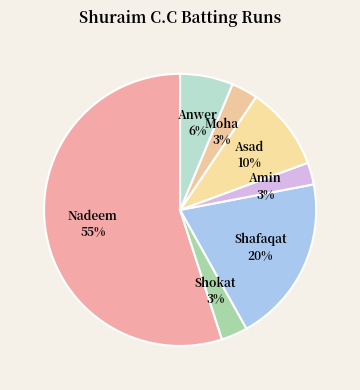

How many slices are in this pie chart?

7